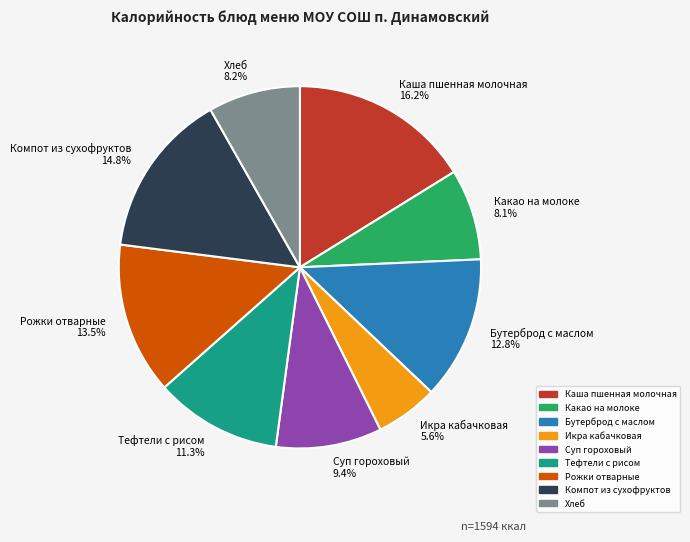

To the nearest percent, what is the difference between the largest and smallest slice percentages?

11%